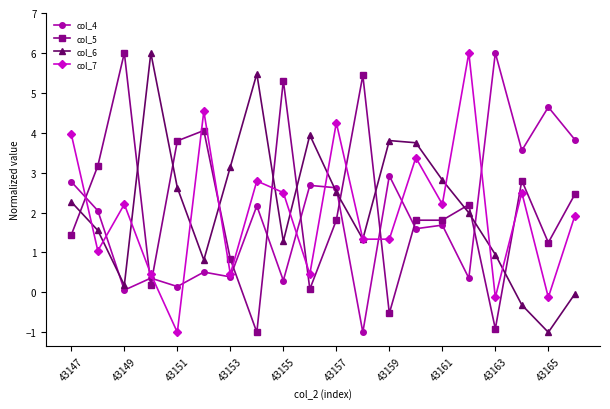

At how many categories does at least one series exceed 5?

7